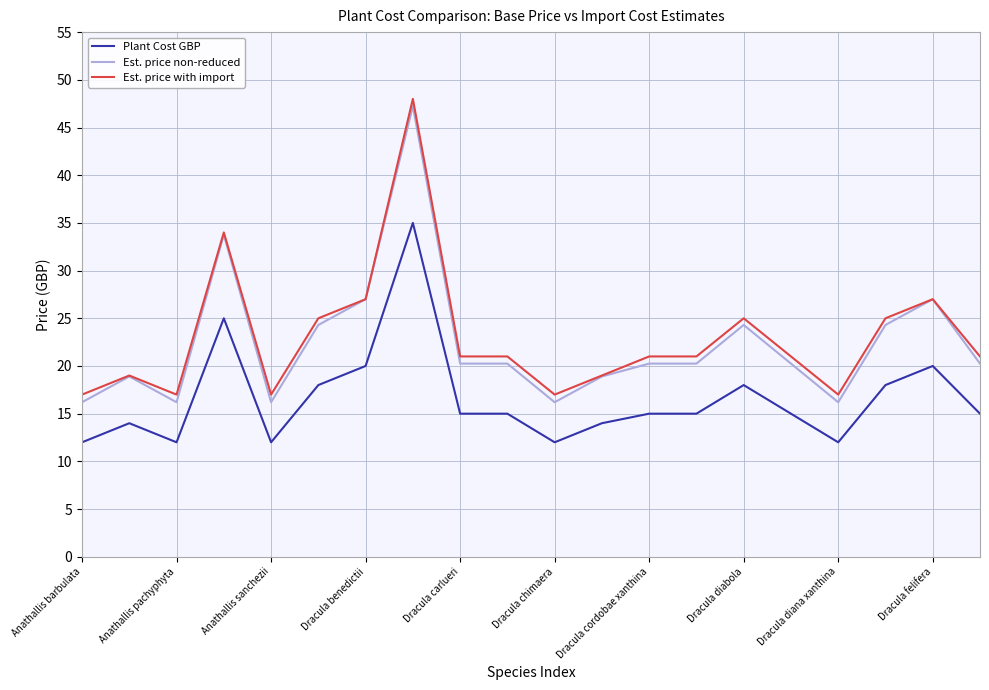

What is the greatest value displayed?

48.0